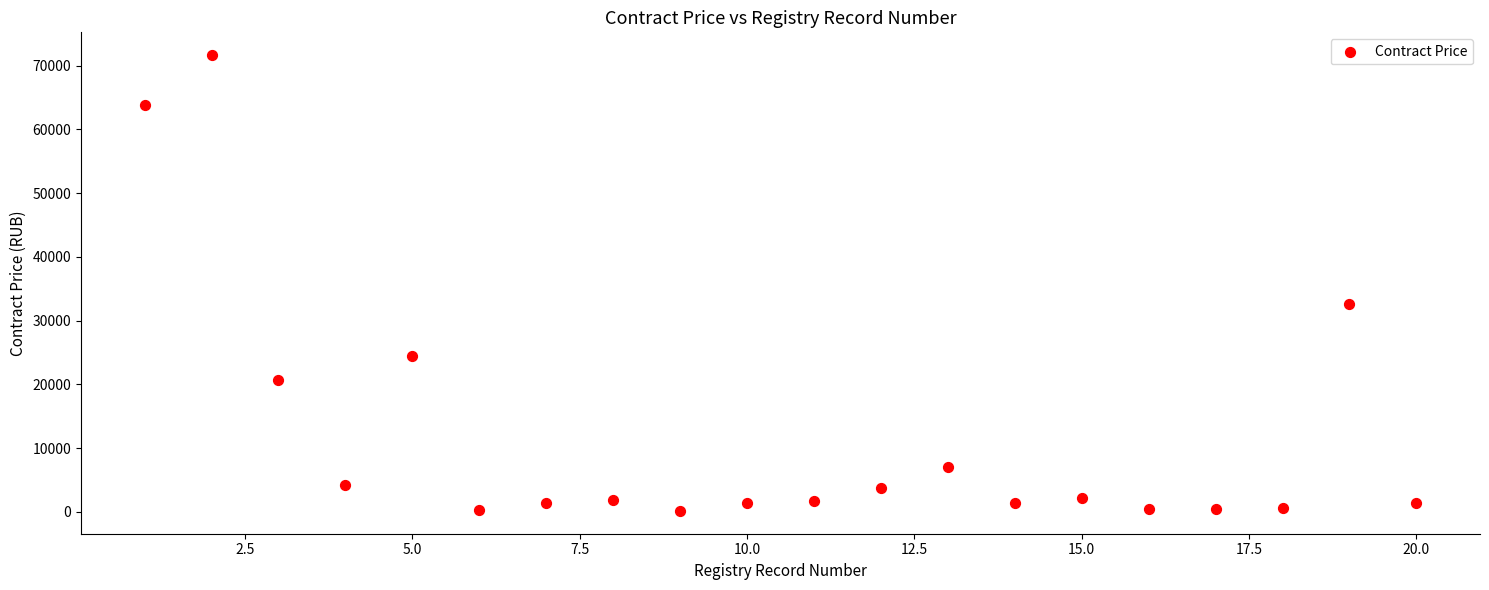

What Y value in the scatter plot is closest to 35893?

32600